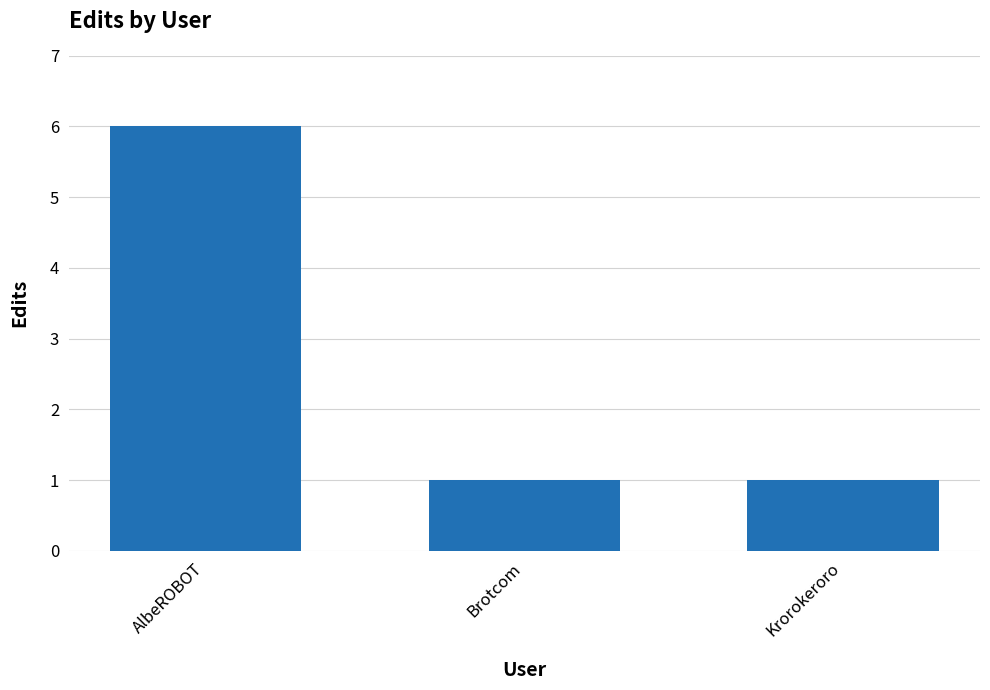

How many bars are there in total?

3